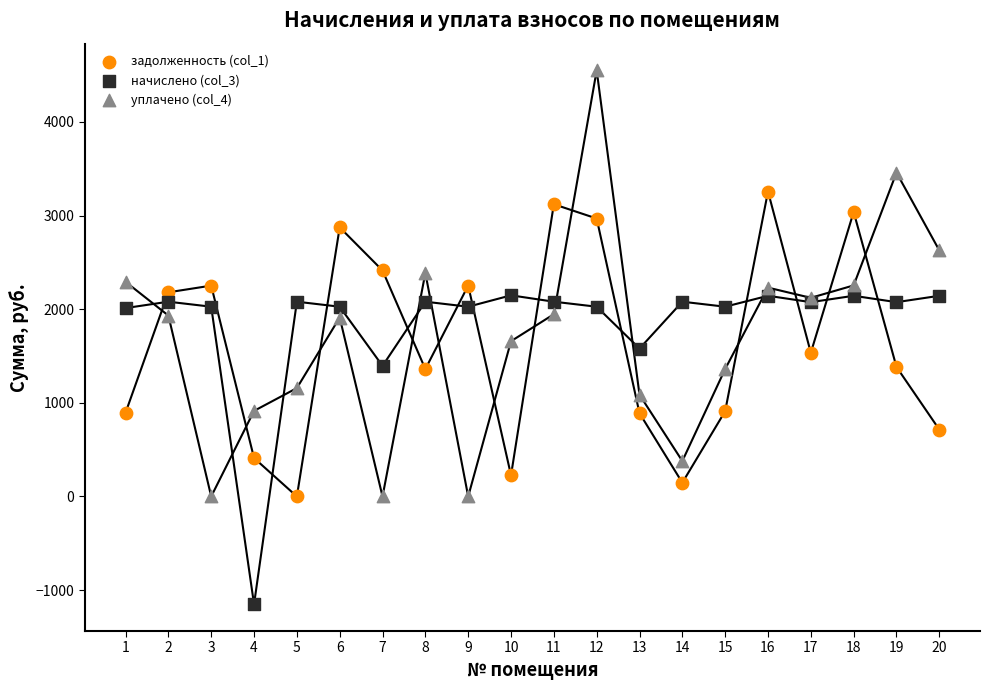

Which series contains the lowest Y value?

начислено (col_3)